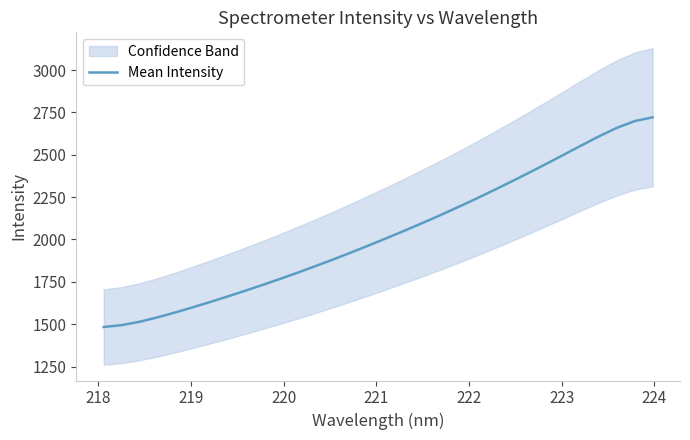

How many data points are less than 2009?

16